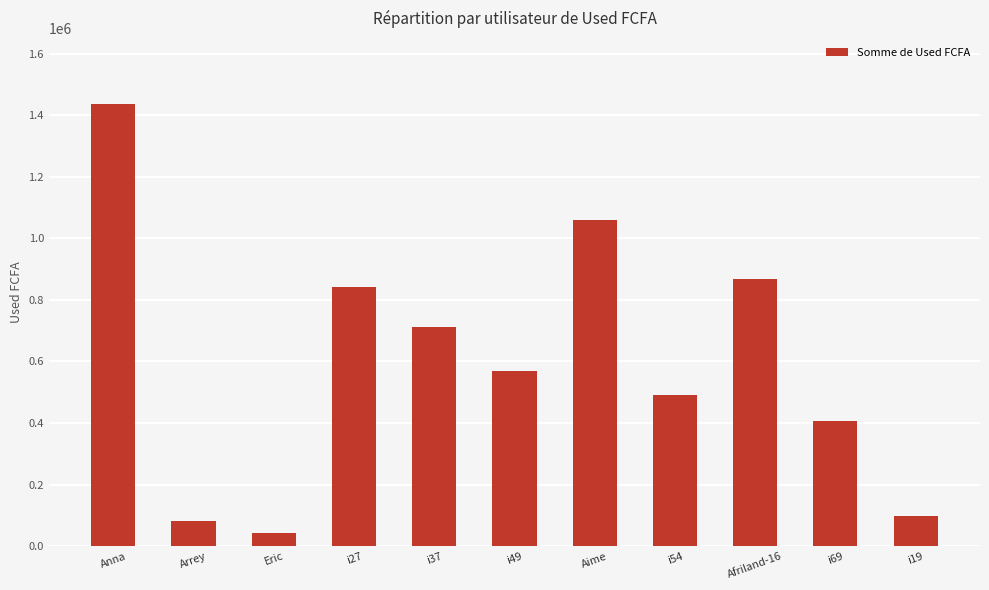

What position from the left is i49?

6